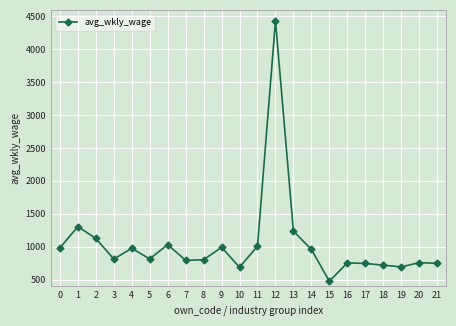

Is it true that the value at 21 is 747?

True